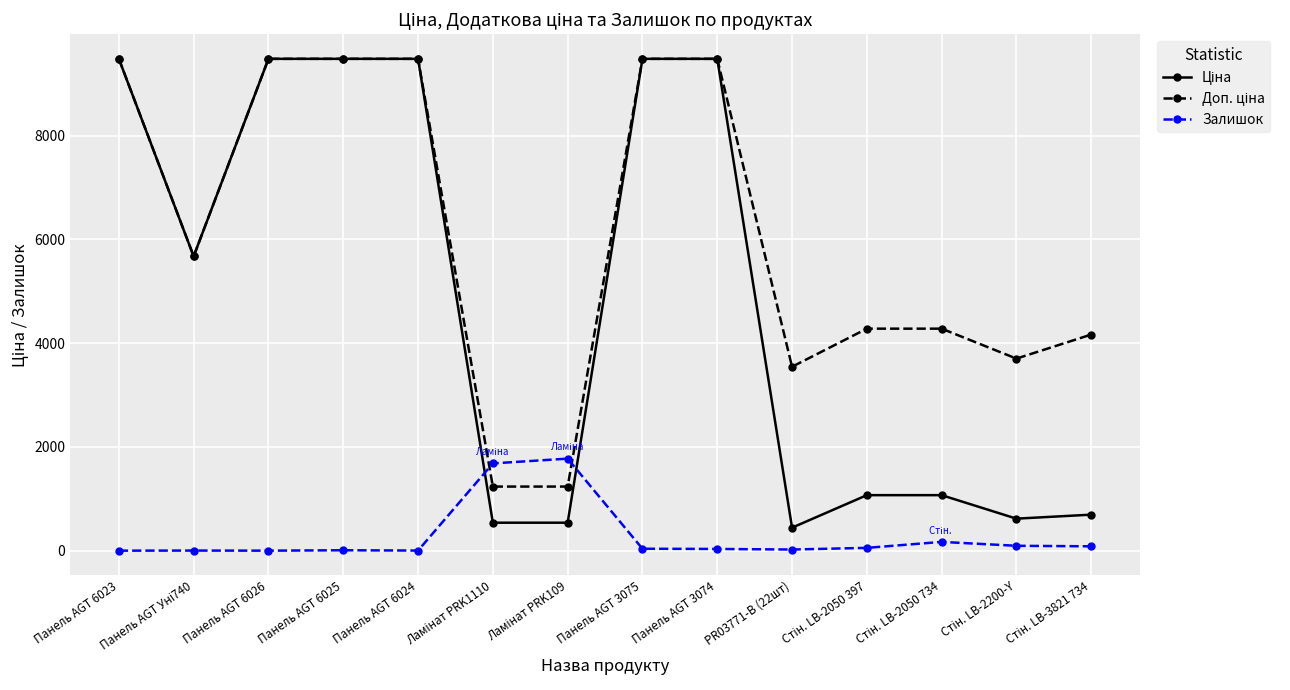

The value of Залишок at Панель AGT 6023 is 0.0. True or false?

True